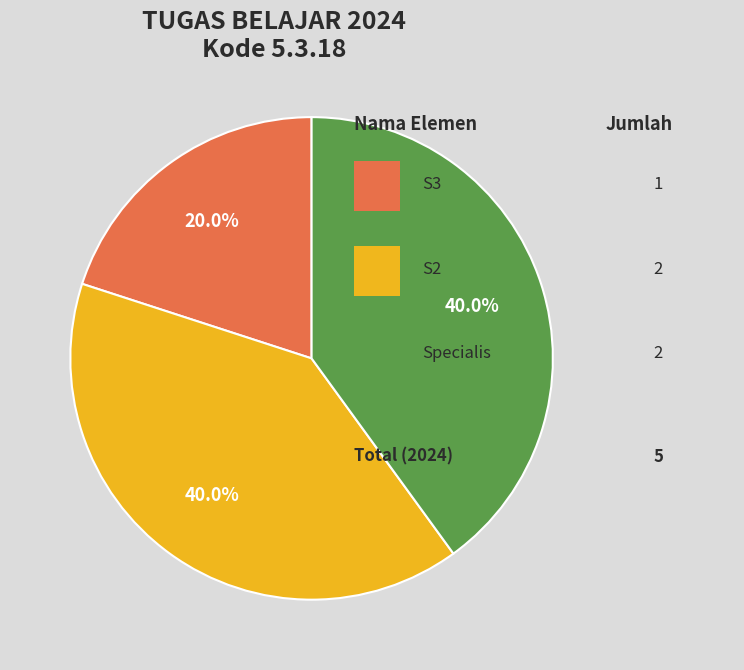

Is there any slice that represents more than half of the pie?

No